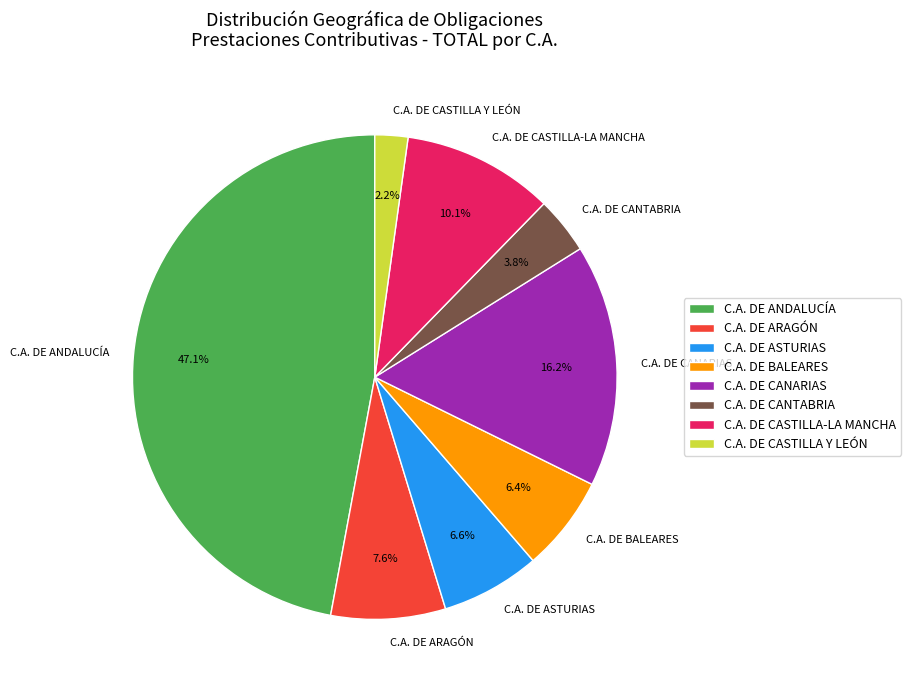

Does any single category account for the majority?

No